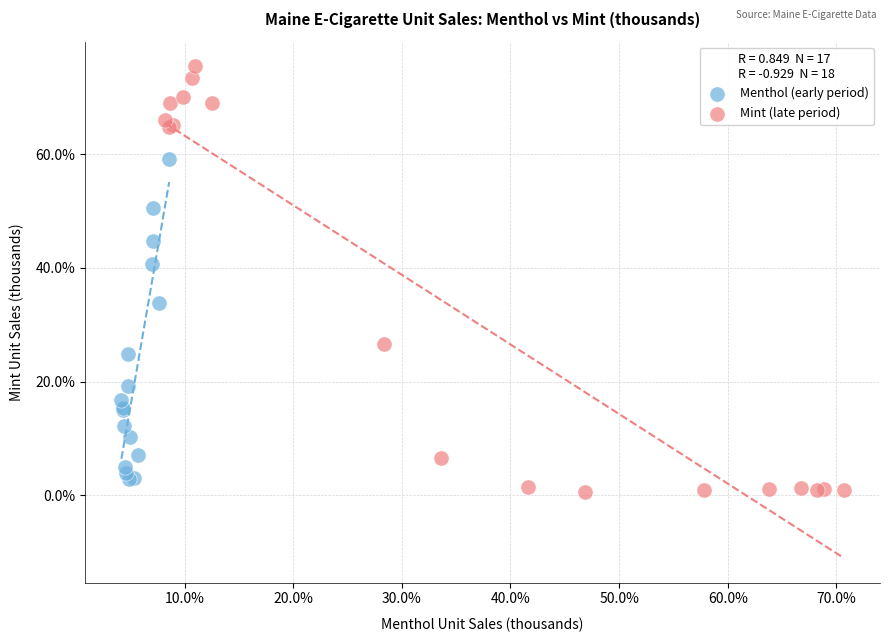

Which series has the largest Y range (max minus min)?

Mint (late period)